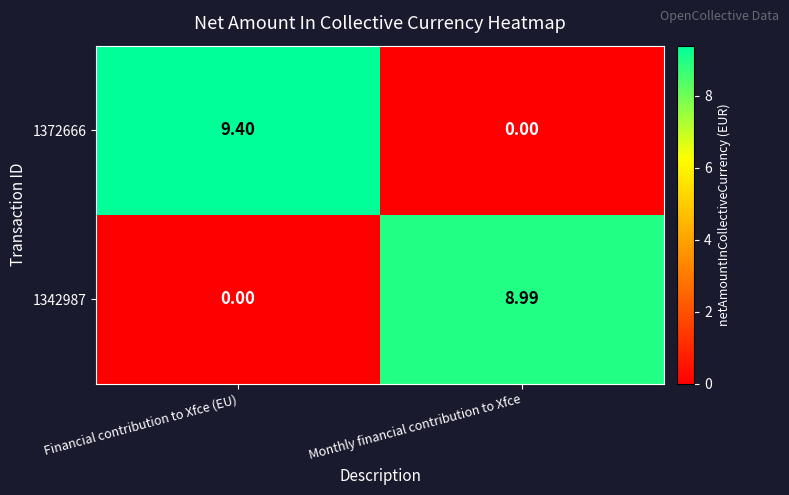

Is the value of 1372666 at Financial contribution to Xfce (EU) greater than the value of 1342987 at Financial contribution to Xfce (EU)?

Yes